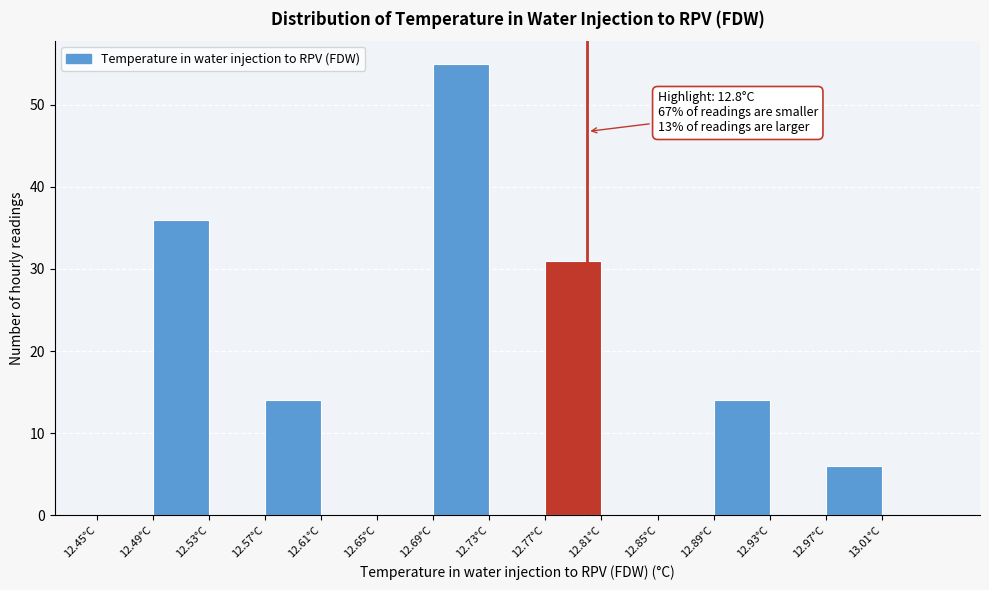

Which range on the x-axis has the tallest bar?

12.69 to 12.73